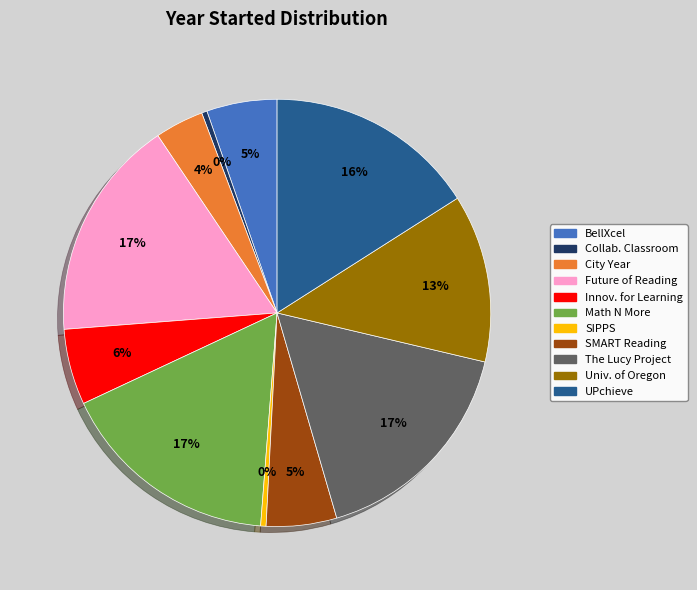

Is there any slice that represents more than half of the pie?

No